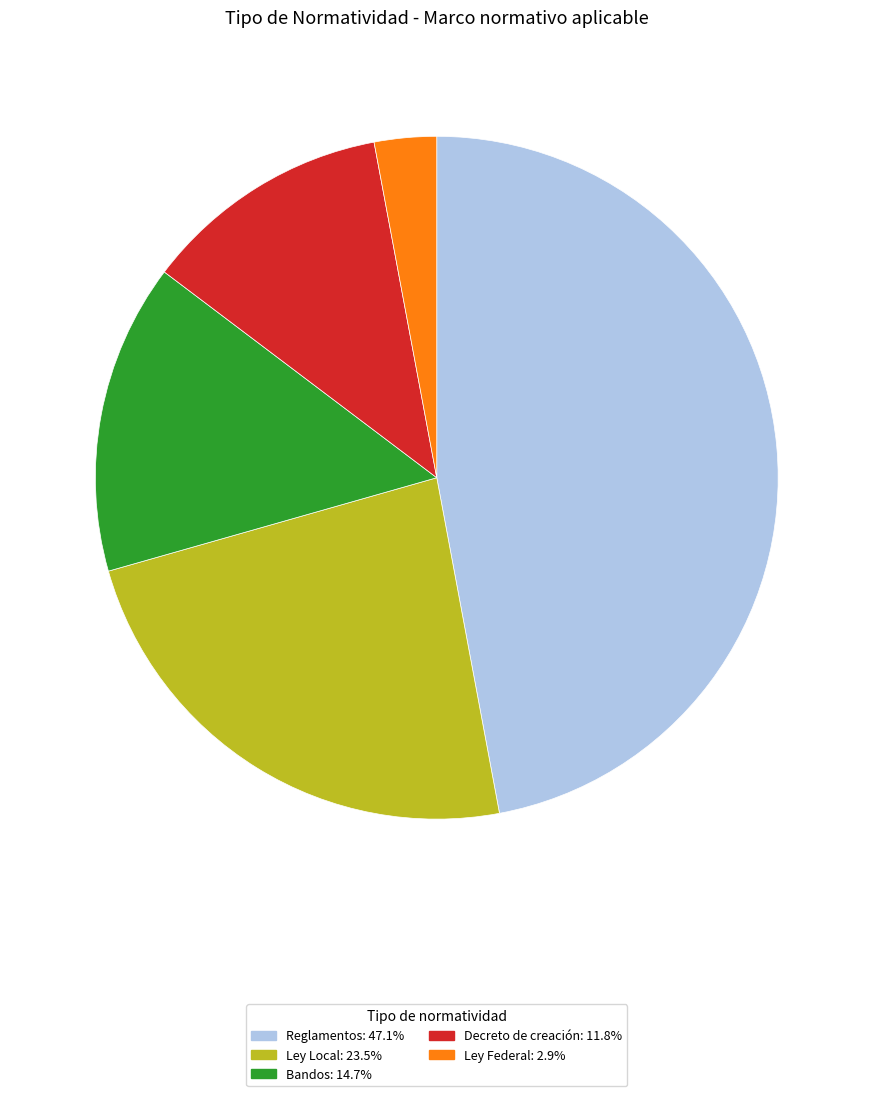

What is the ratio of the value at Bandos to the value at Ley Local?

0.6